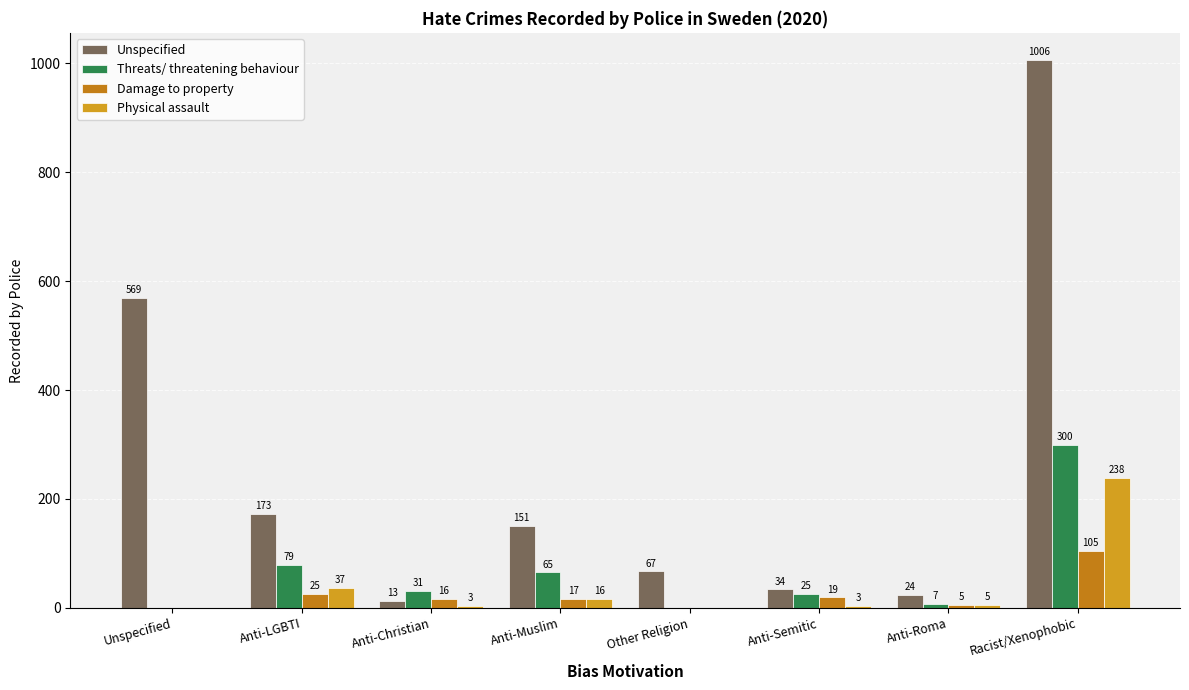

How many values in Damage to property are above zero?

6